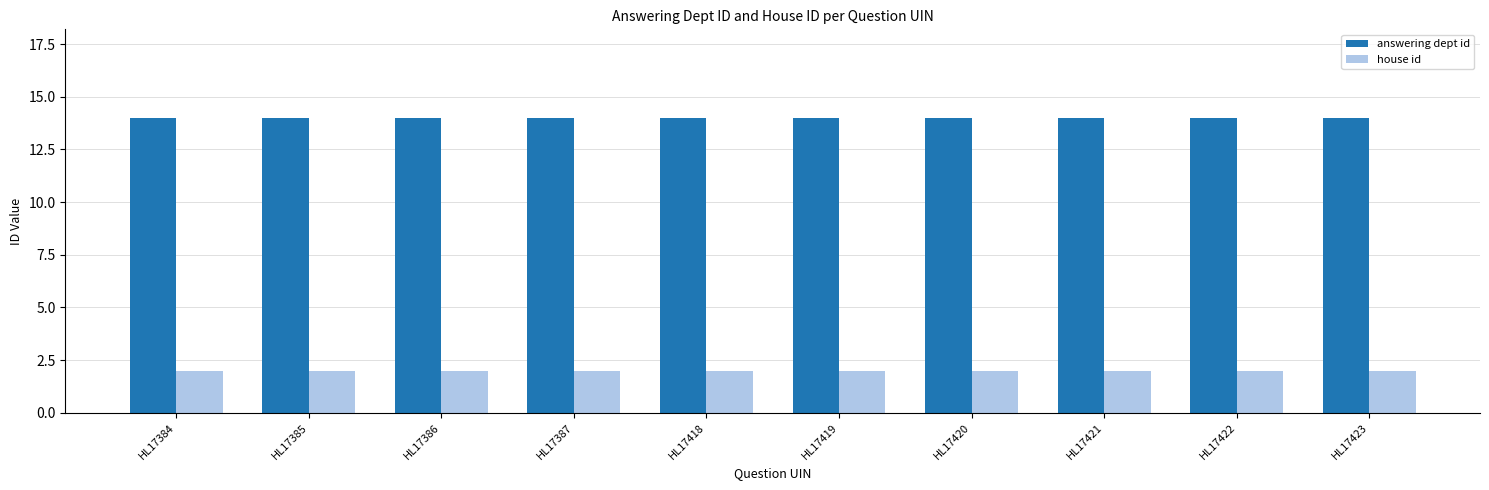

How many distinct data groups are displayed?

2